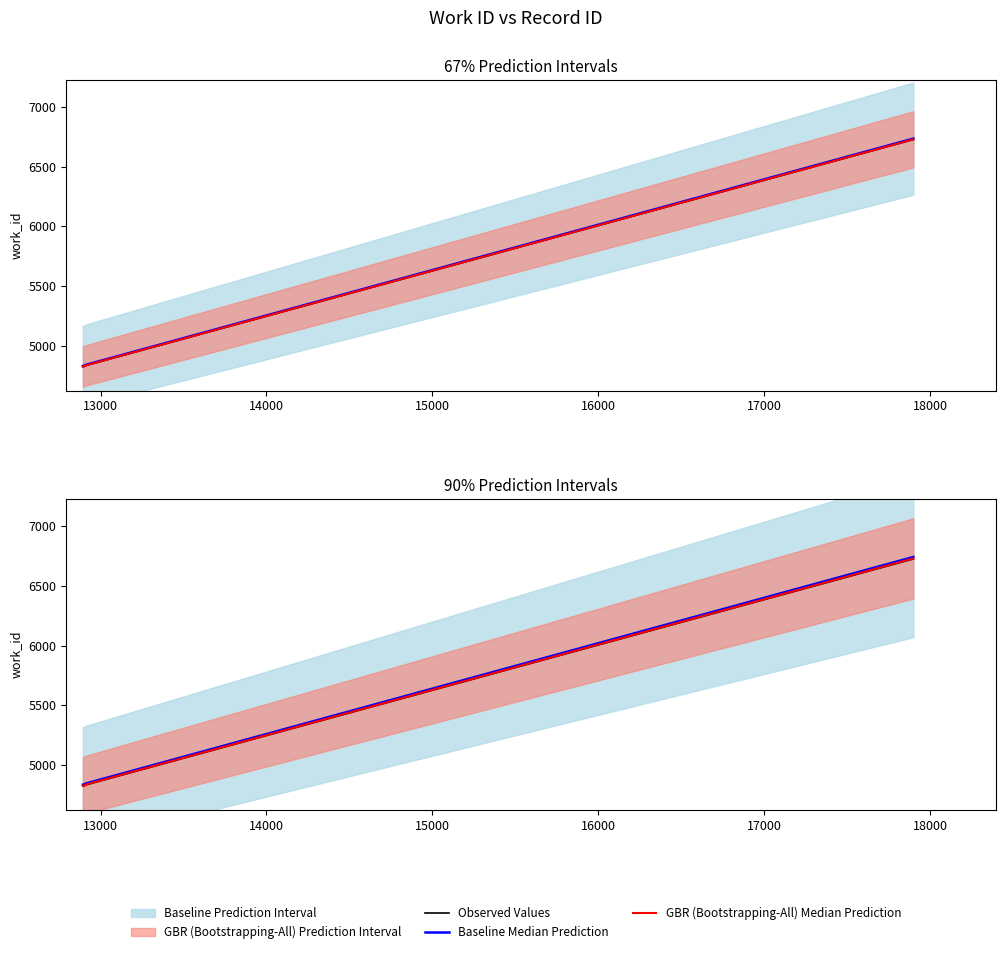

True or false: GBR (Bootstrapping-All) Median Prediction has a value of 6345.1 at 17000.

False